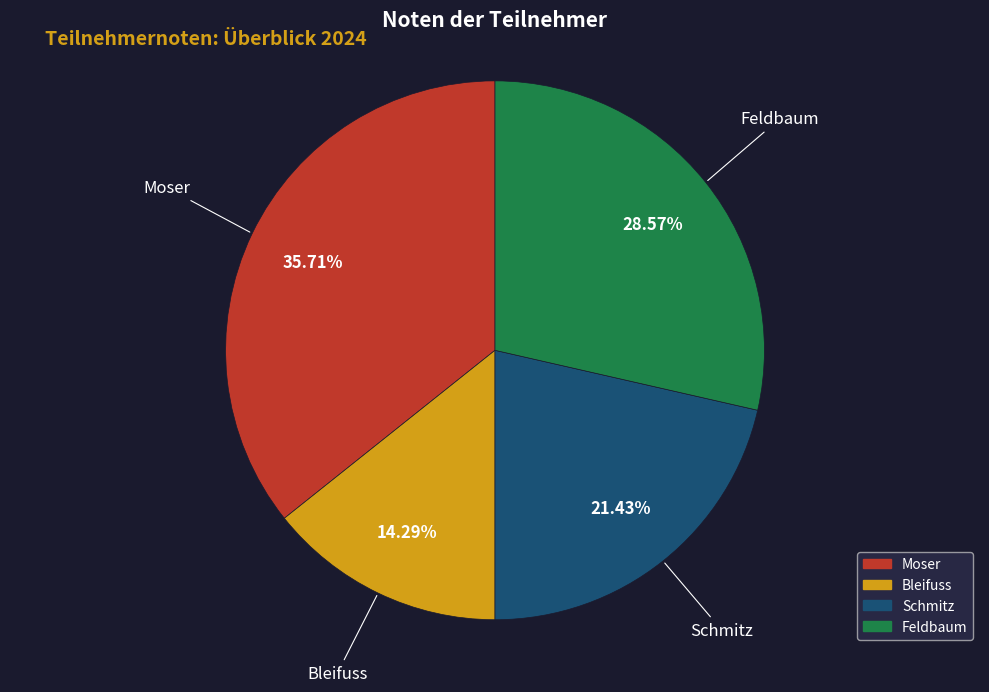

How many slices are in this pie chart?

4